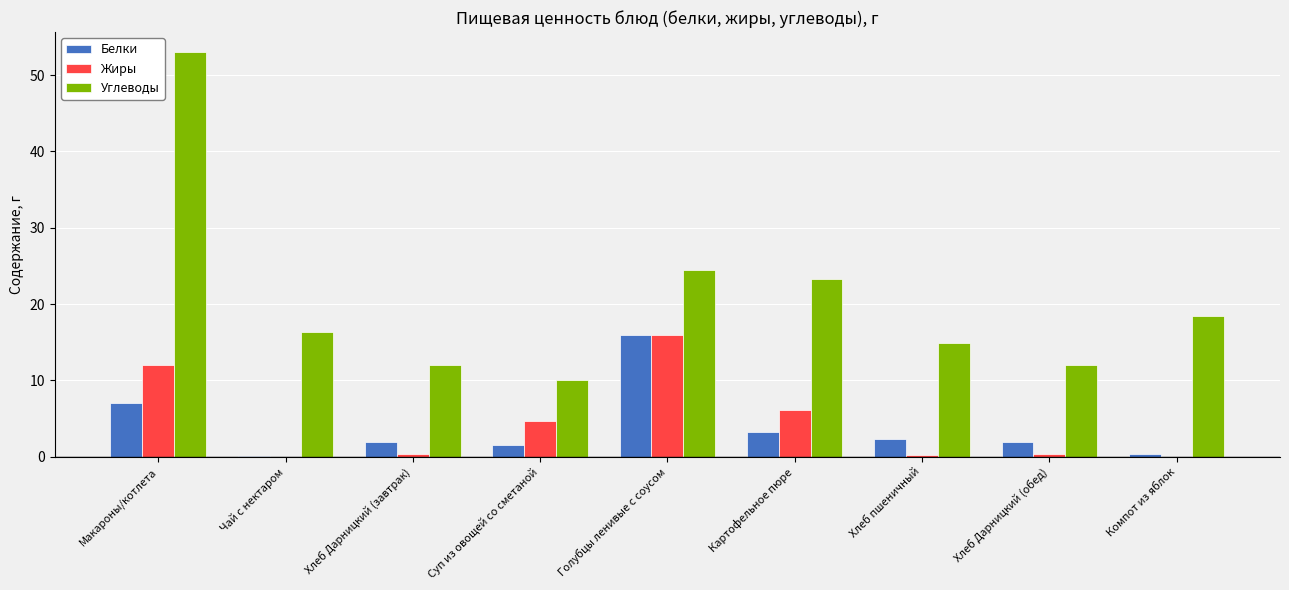

Are the bars grouped side by side (vs. stacked)?

Yes